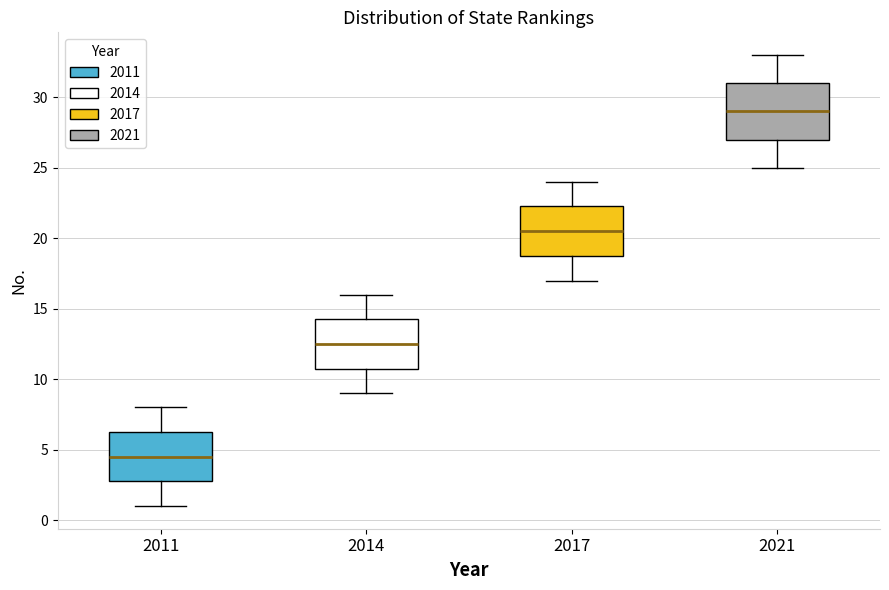

Reading left to right, transcribe this box plot: for each box, give where its median line is, the range the box spans, and where its two whiskers end, as read against the y-axis. The values are not printed on the chart, so give them approximately, as read against the axis.

2011: median 4.5, box 3.0 to 6.5, whiskers 1.0 to 8.0
2014: median 12.5, box 11.0 to 14.5, whiskers 9.0 to 16.0
2017: median 20.5, box 19.0 to 22.5, whiskers 17.0 to 24.0
2021: median 29.0, box 27.0 to 31.0, whiskers 25.0 to 33.0